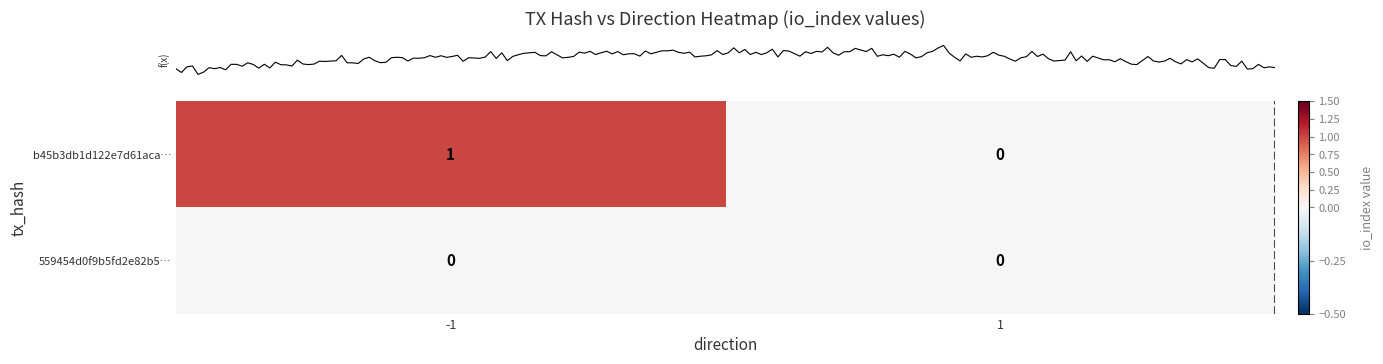

Between -1 and 1, which series saw the biggest shift?

b45b3db1d122e7d61aca…